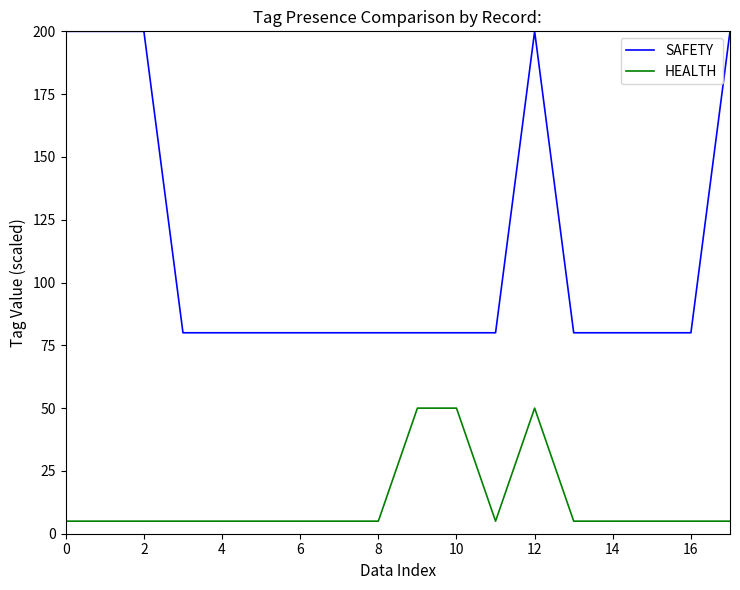

What is the greatest value displayed?

200